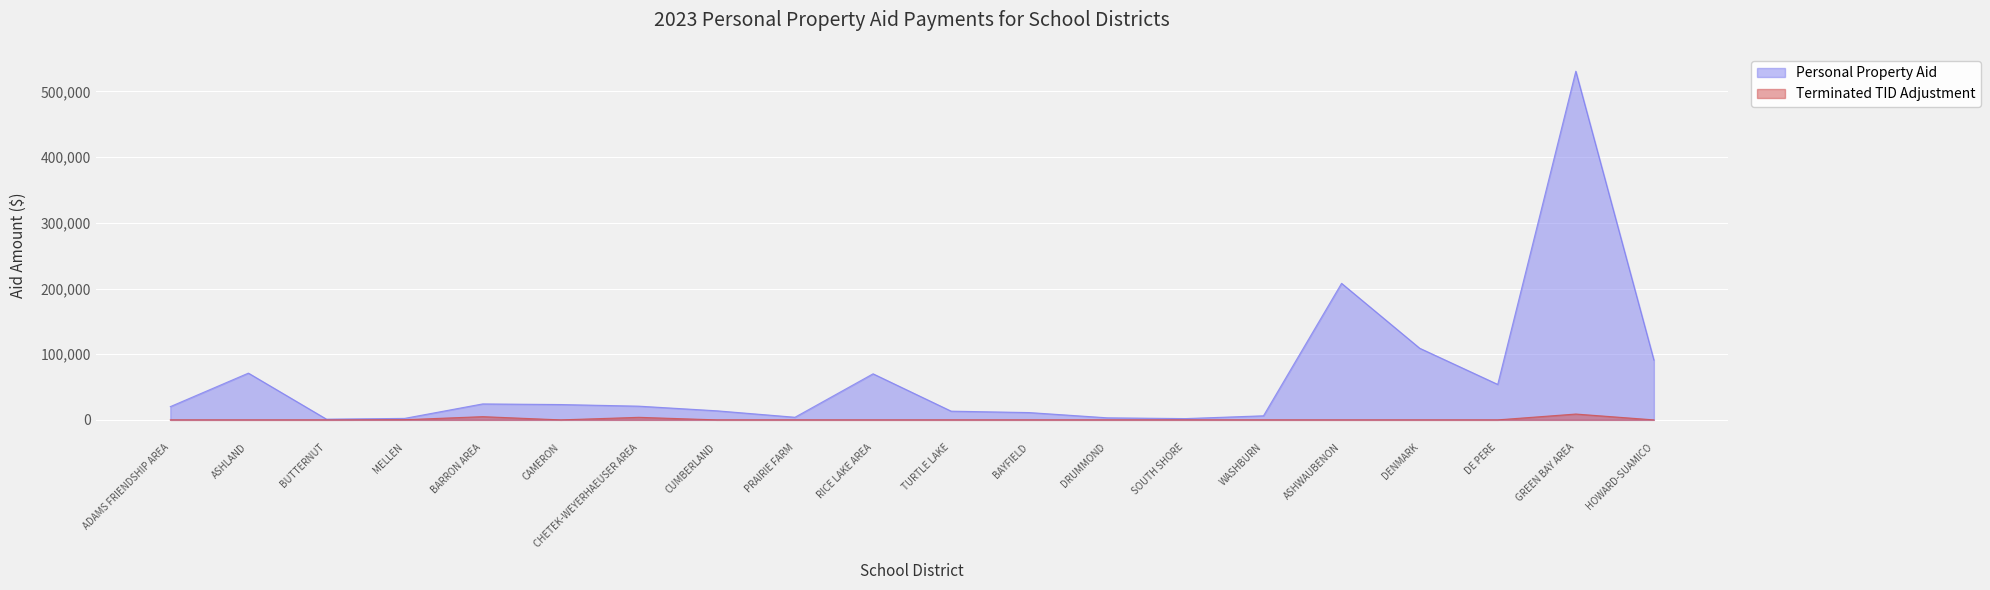

At which category does the chart reach its minimum across all series?

ADAMS FRIENDSHIP AREA